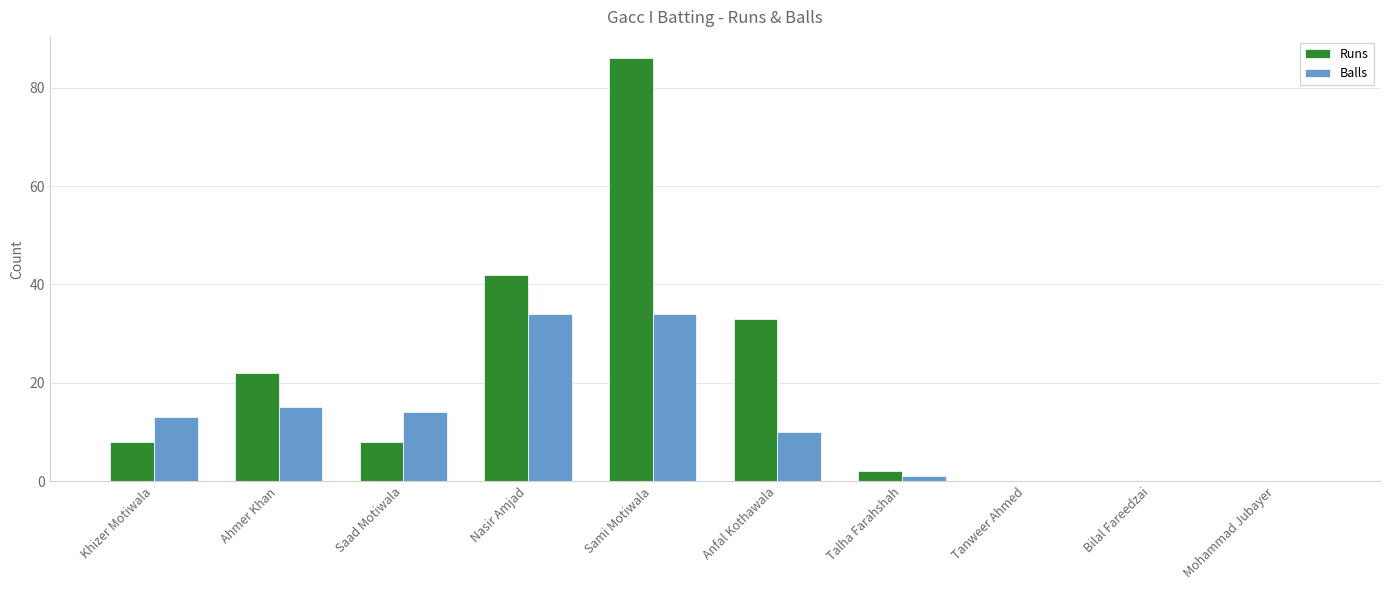

What is the spread (max minus min) of values at Saad Motiwala?

6